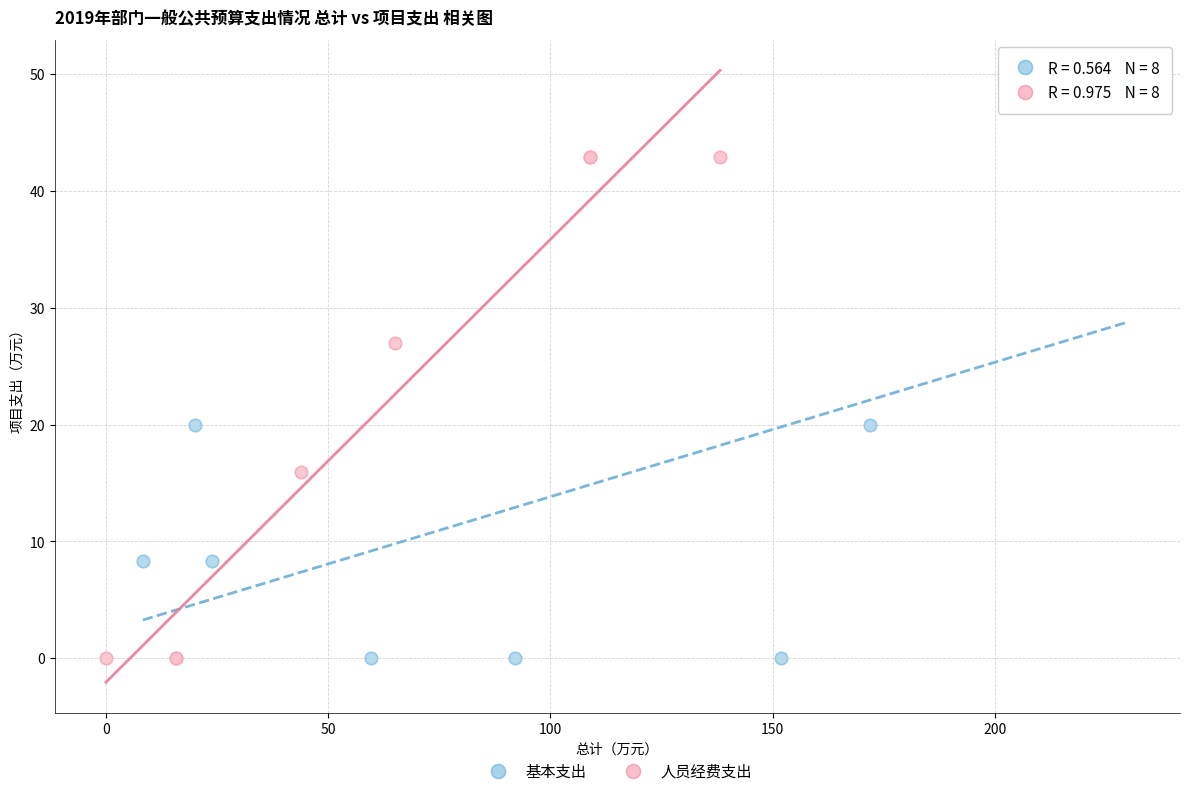

Which series contains the highest Y value?

基本支出